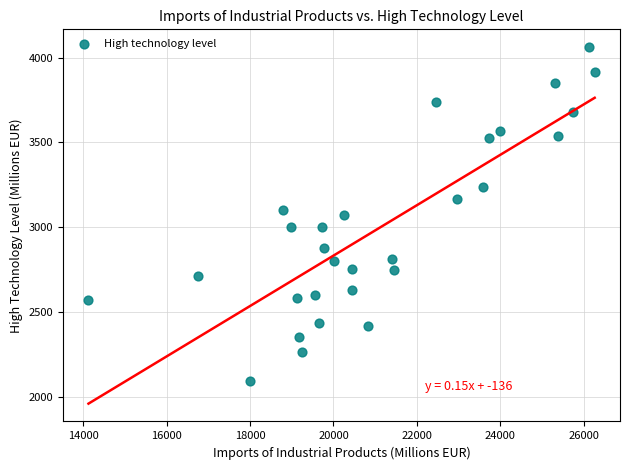

What is the range of Y values (max minus min)?

1969.9